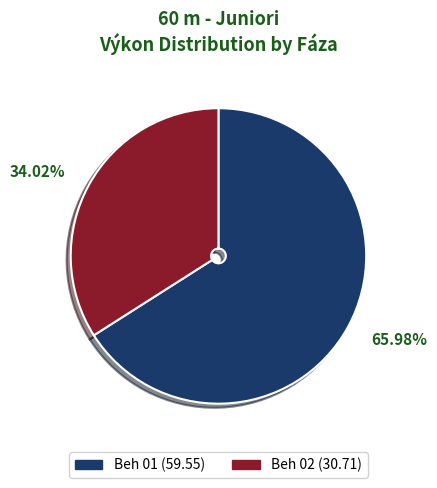

Does any single category account for the majority?

Yes